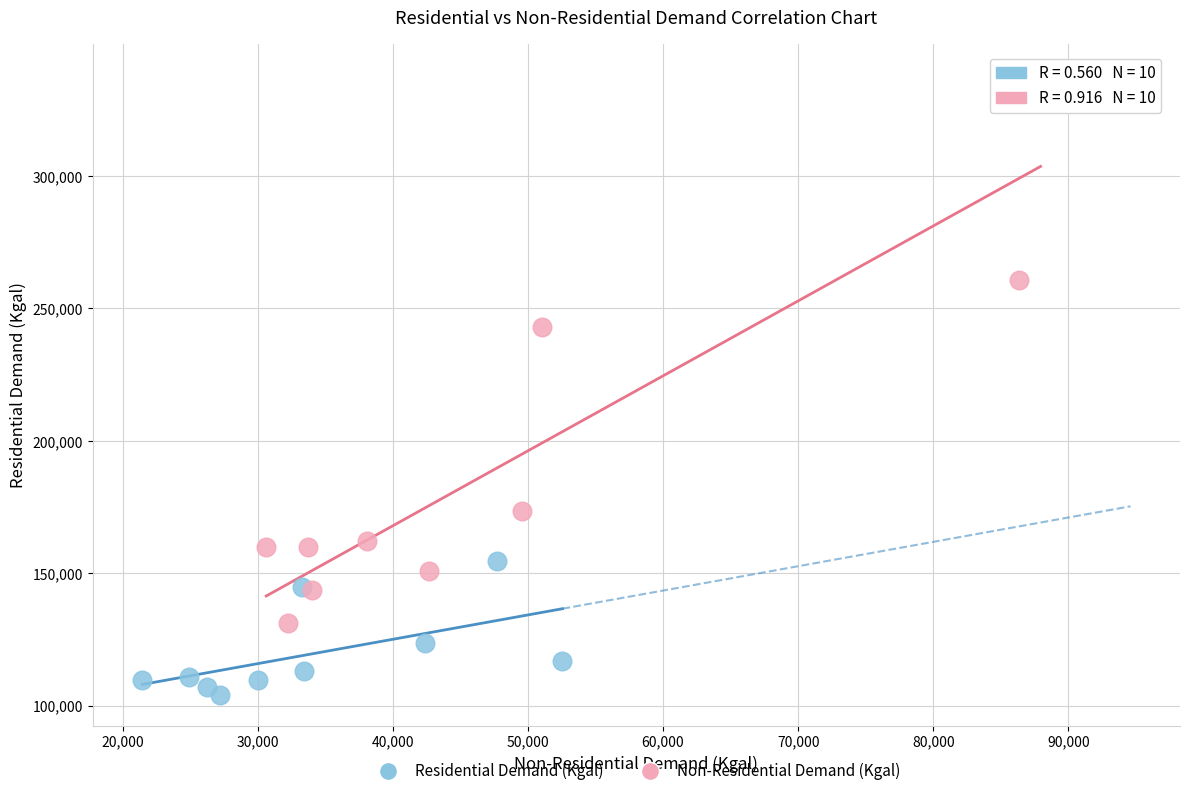

Which series has the largest Y range (max minus min)?

Non-Residential Demand (Kgal)